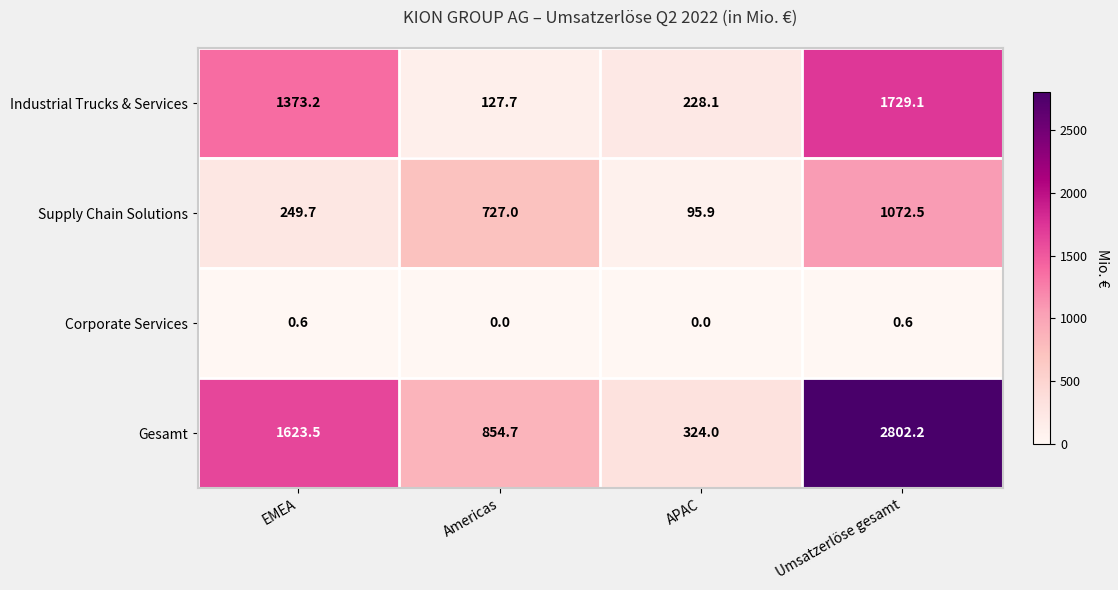

What is the difference between the highest and lowest values at EMEA?

1622.9